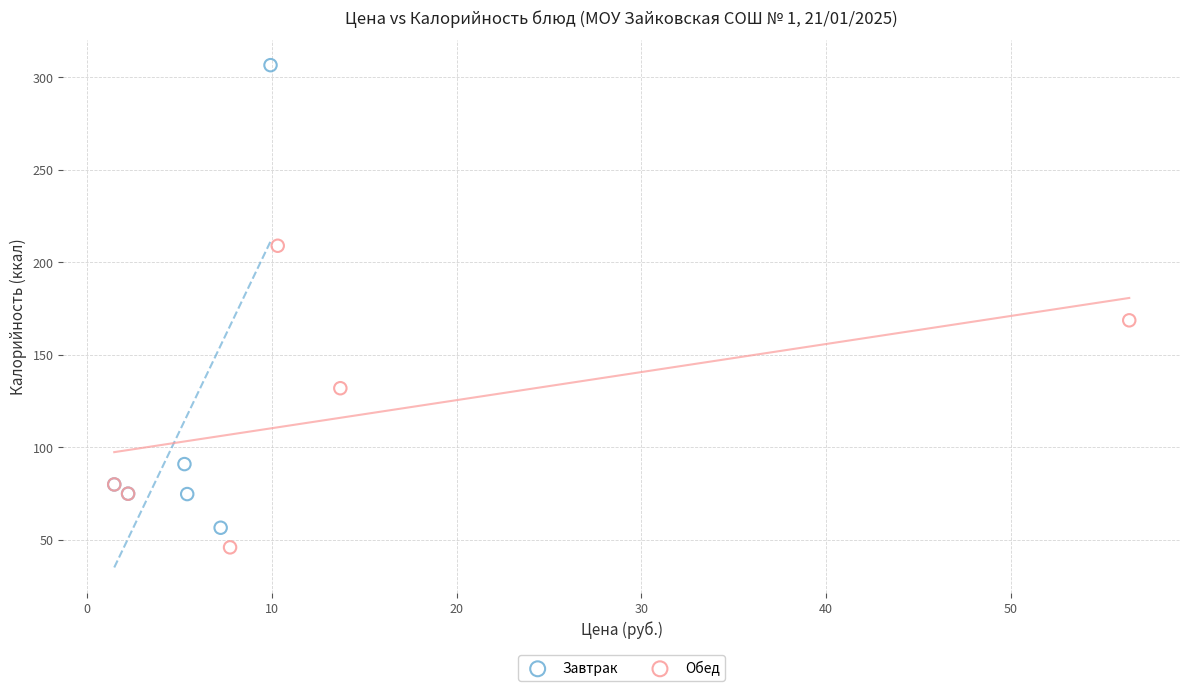

Which series reaches the minimum Y coordinate?

Обед